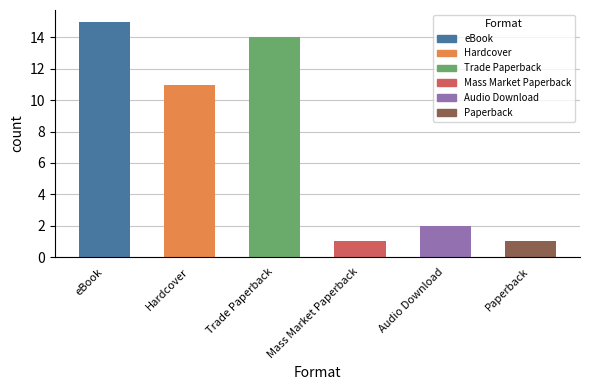

What is the label of the 1st bar from the left?

eBook